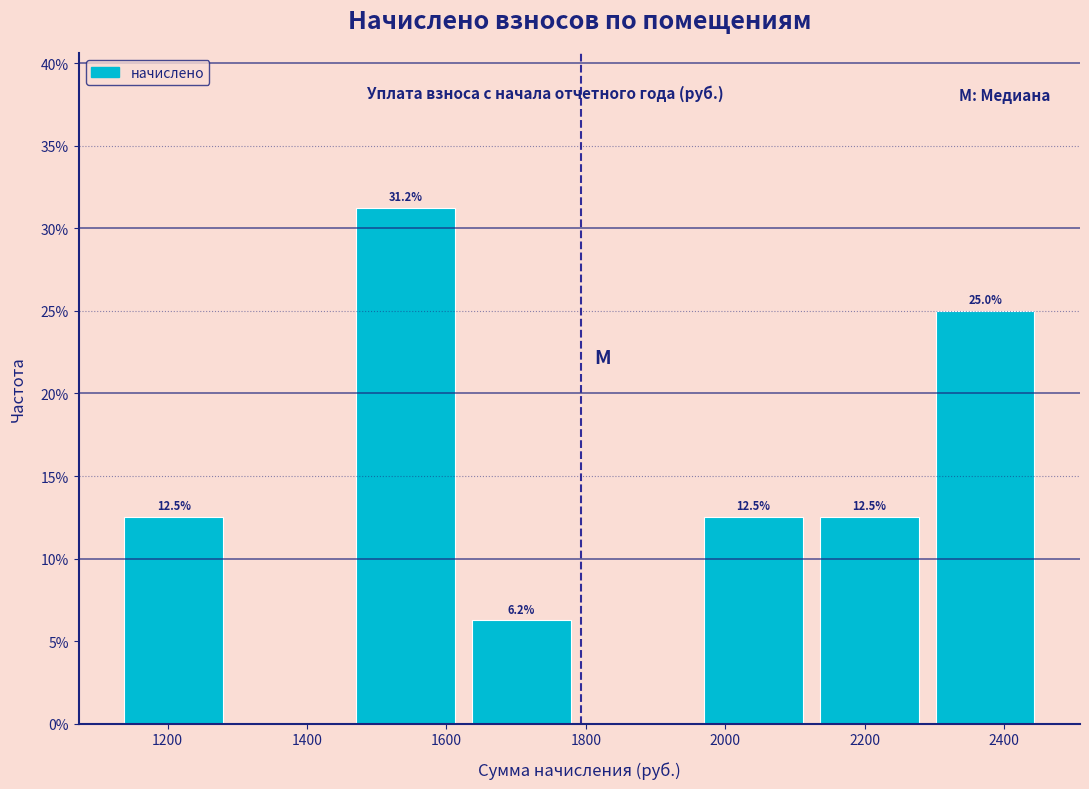

Which range on the x-axis has the tallest bar?

1460 to 1620